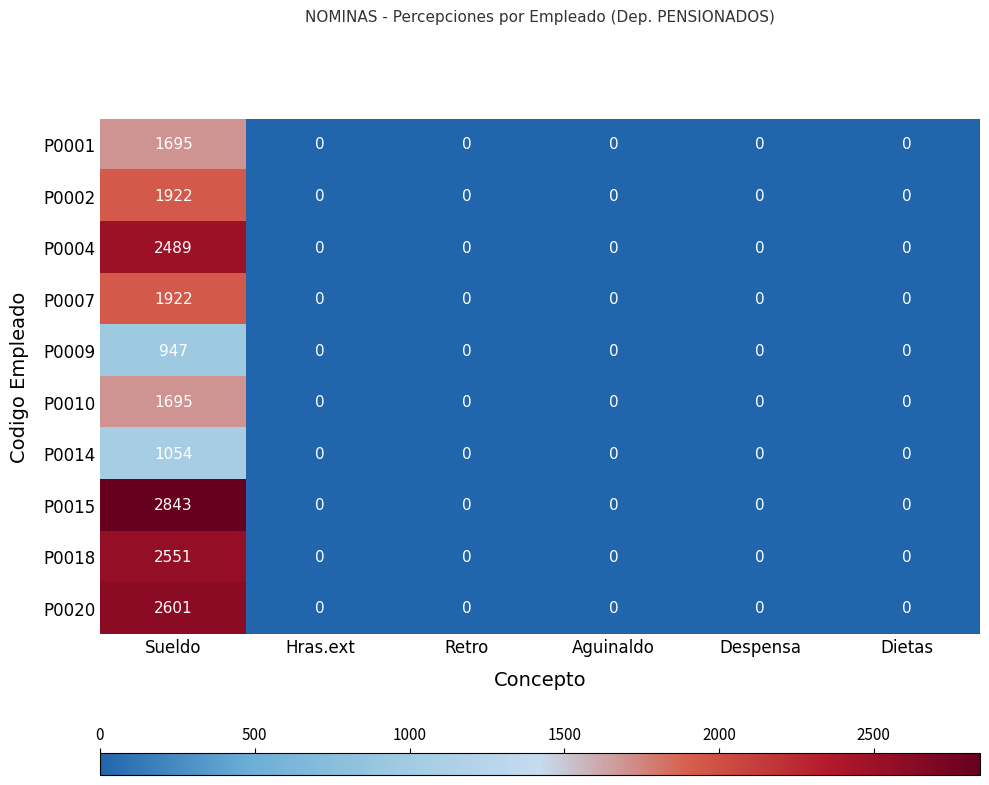

What is the greatest value displayed?

2843